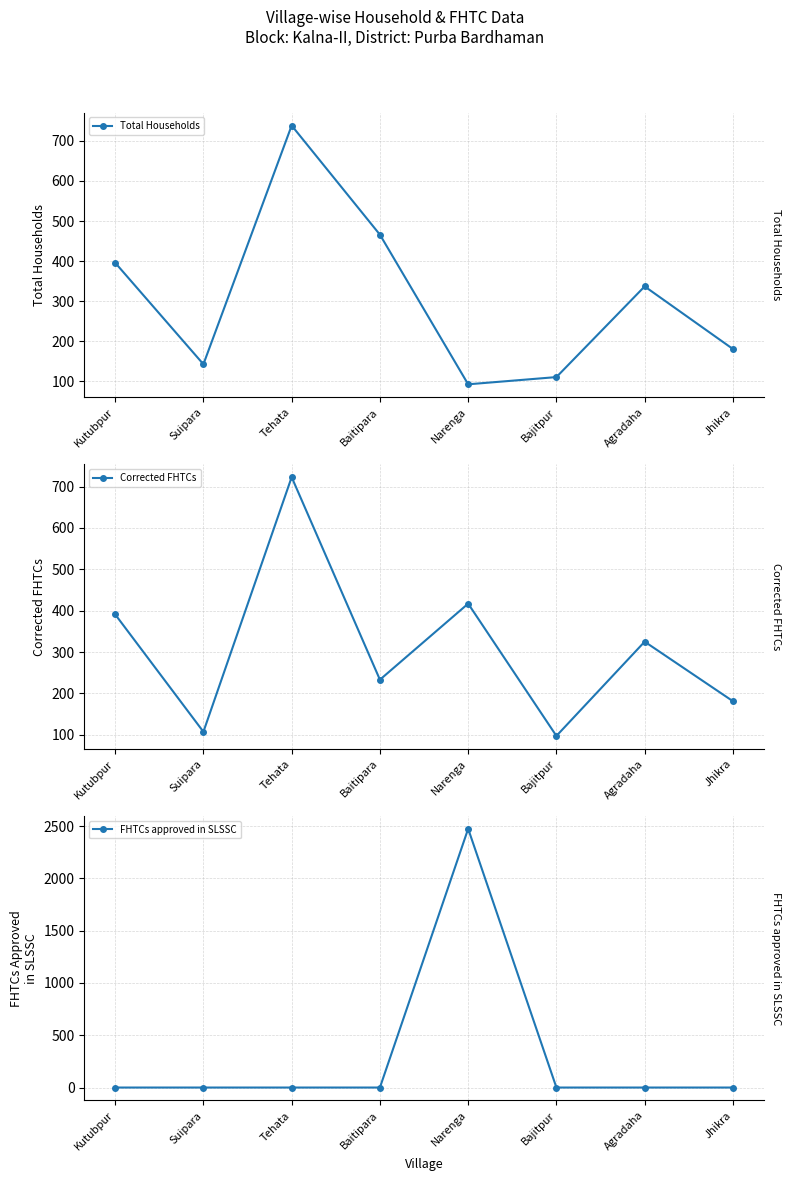

How many intersections are there between Corrected FHTCs and Total Households?

2